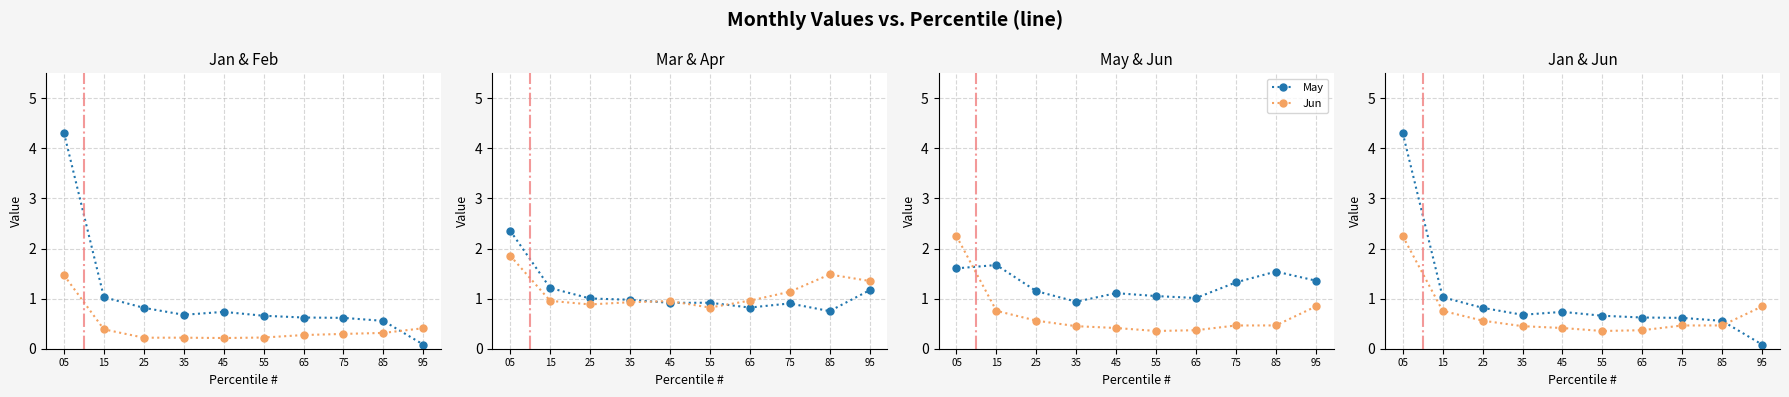

What is the maximum value shown in the chart?

4.3